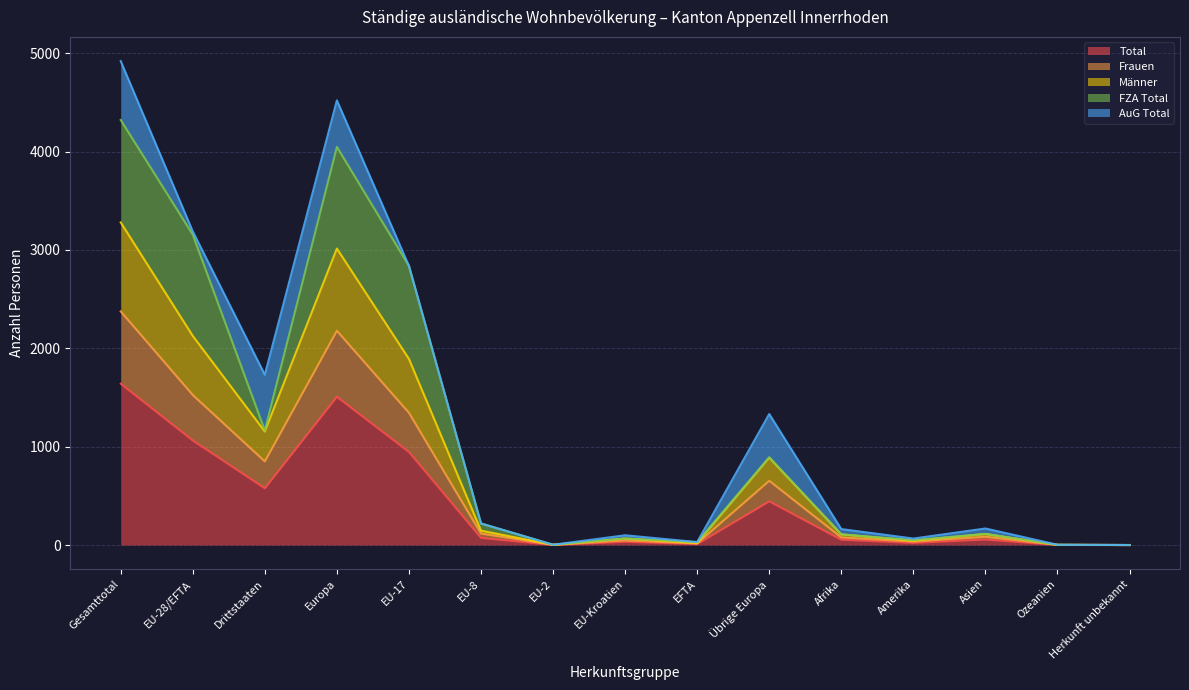

Which category has the highest value in the Total series?

Gesamttotal